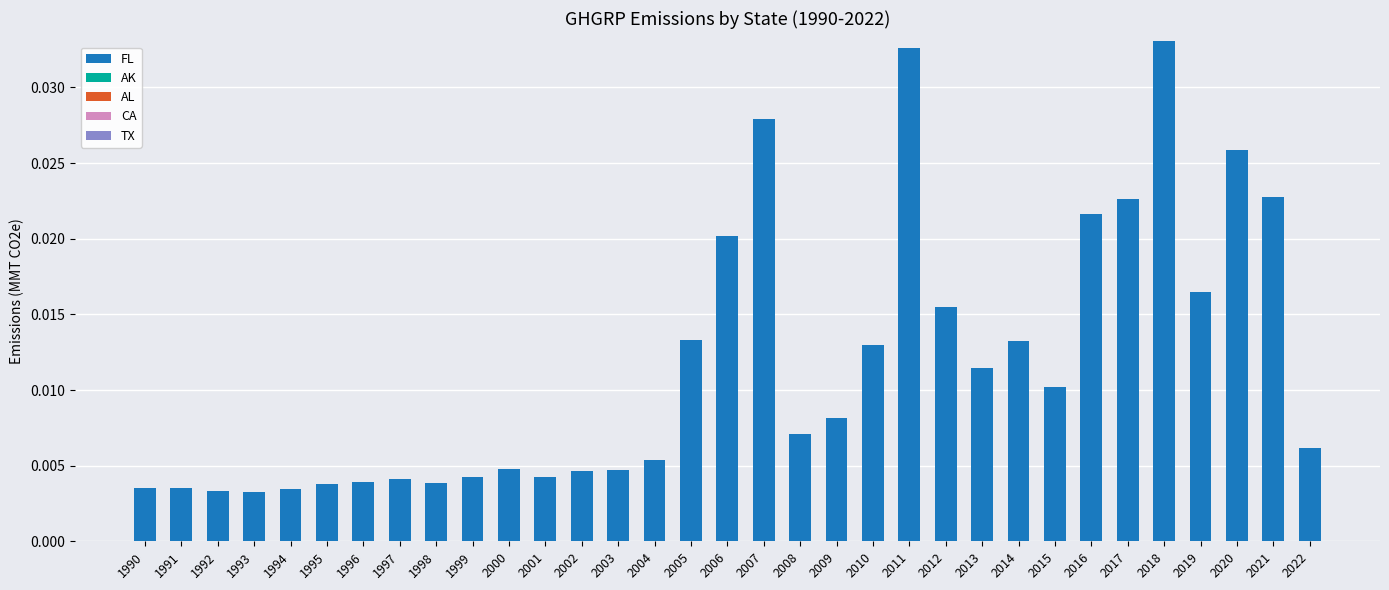

Count the values in the range 0 to 1.

33